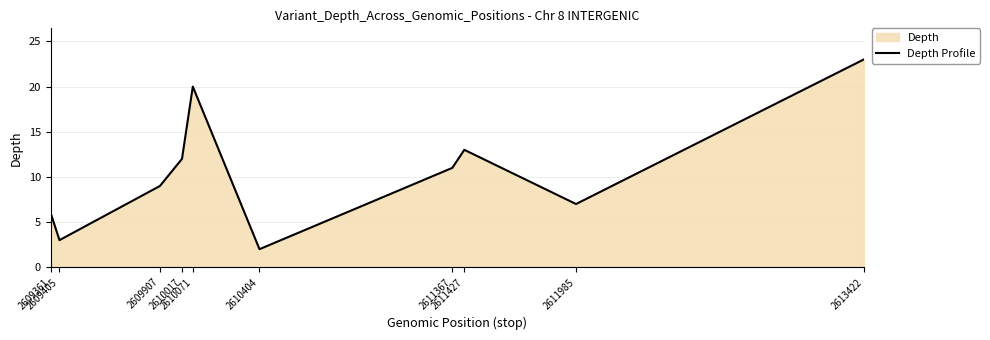

Approximately how many times larger is the value at 2611367 compared to 2611427?

0.8